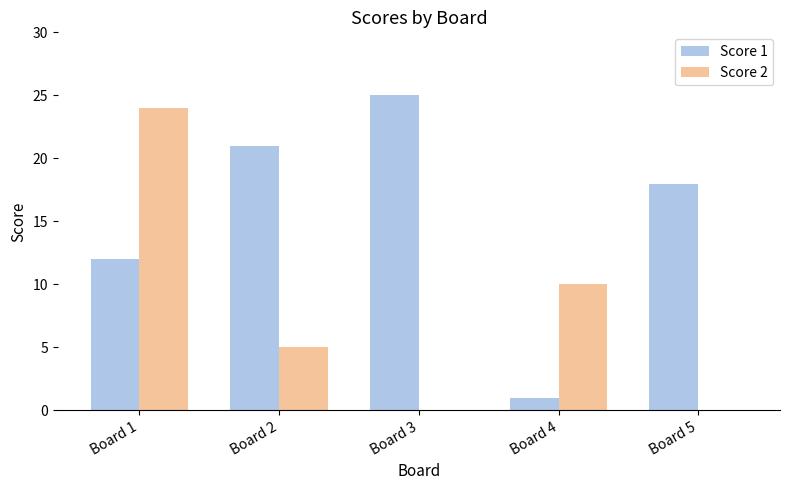

The Score 1 series shows 25 at Board 3. True or false?

True